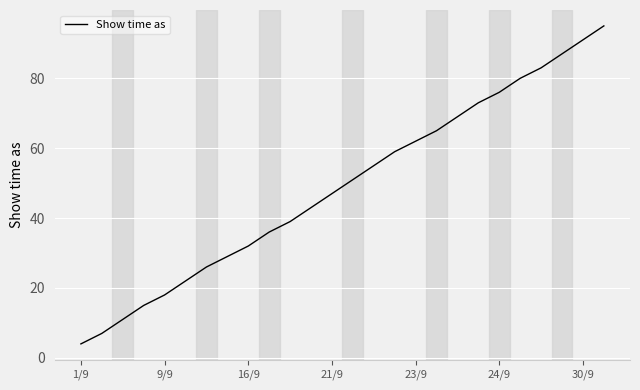

What is the minimum value shown in the chart?

4